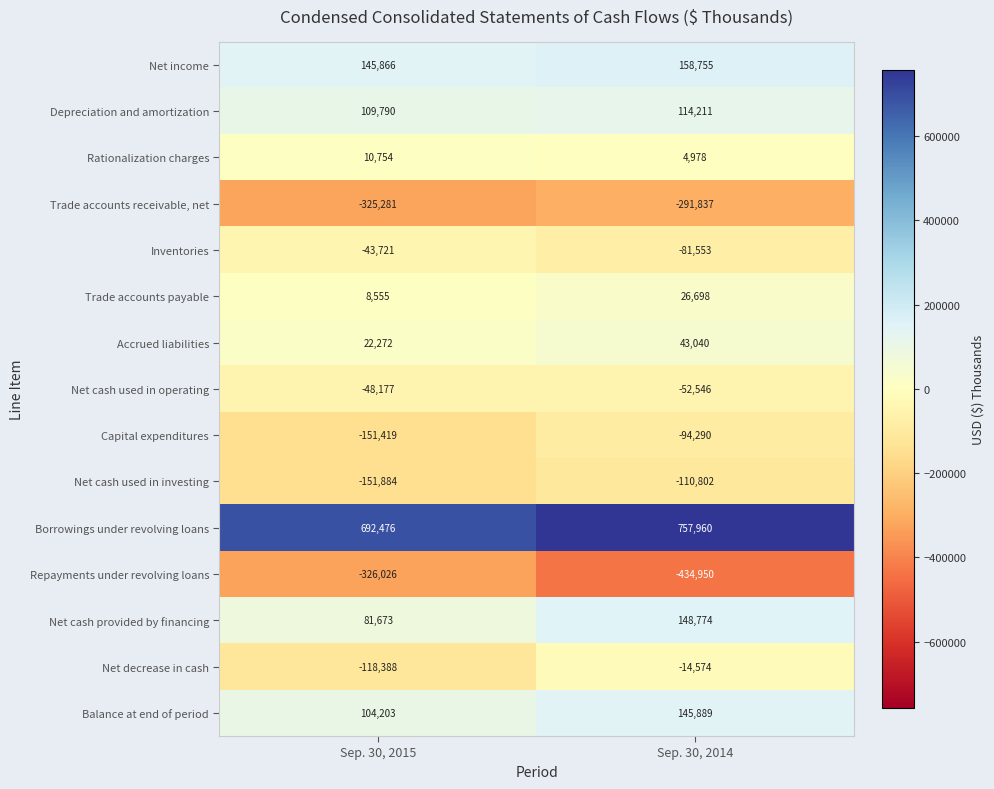

What is the sum of all Net cash used in investing values?

-262686